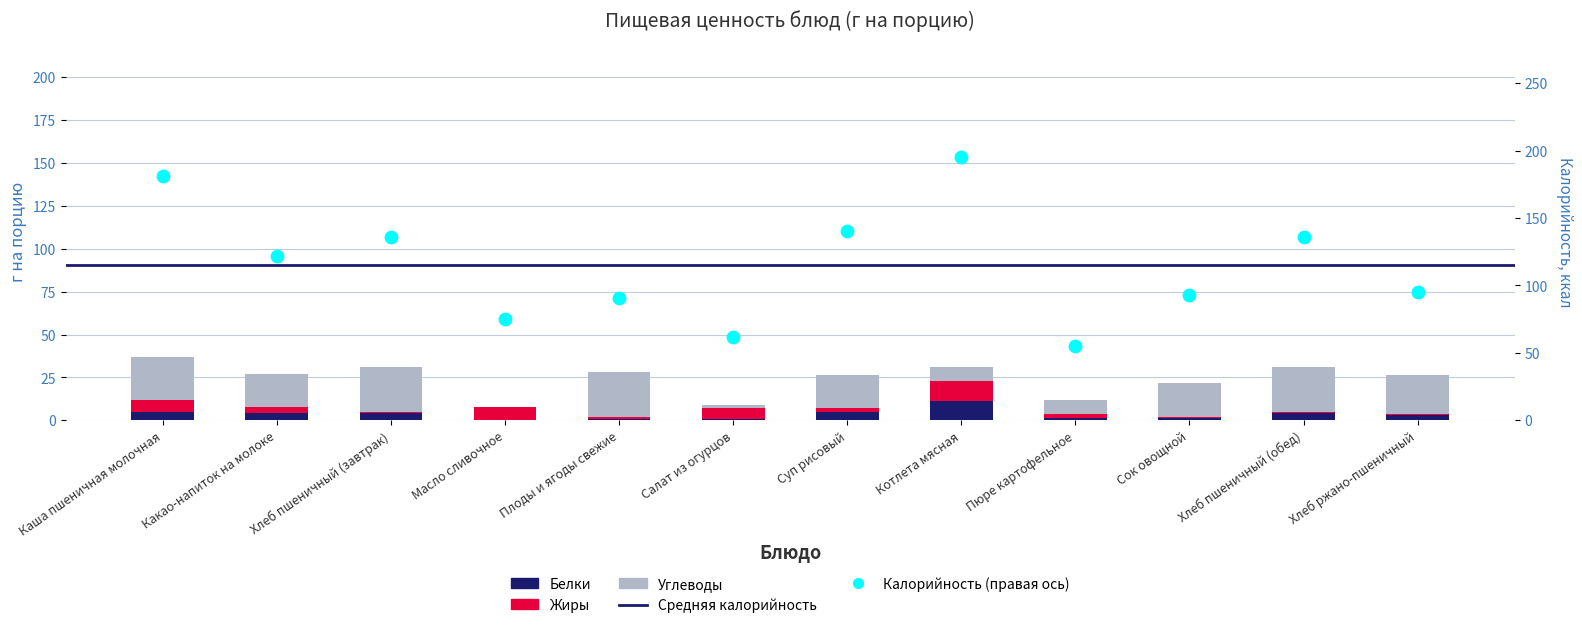

At how many categories does at least one series exceed 3?

12